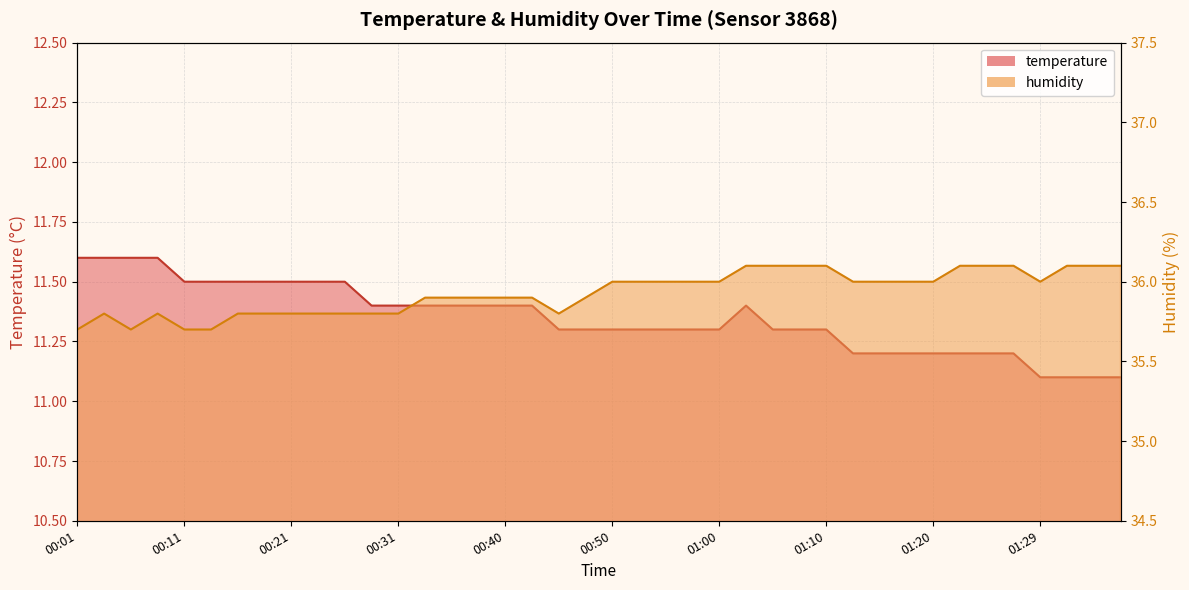

At which category is the sum across all series the highest?

01:02